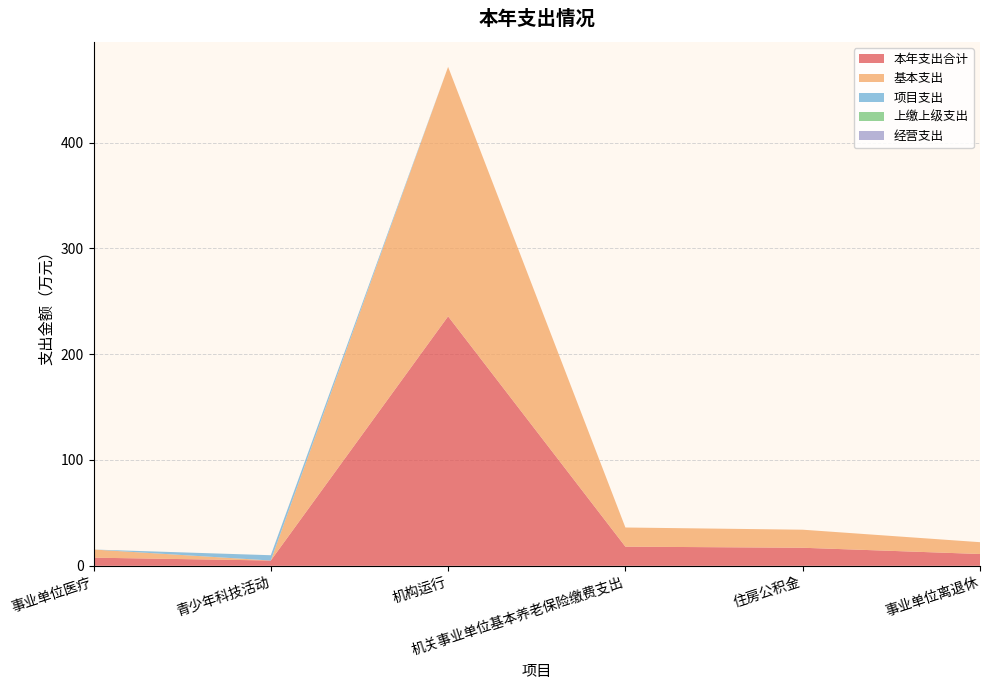

Reading left to right, what are all the values shown in this chart?

本年支出合计: 事业单位医疗=7.7	青少年科技活动=5.0	机构运行=235.8	机关事业单位基本养老保险缴费支出=18.1	住房公积金=17.1	事业单位离退休=11.2
基本支出: 事业单位医疗=7.7	青少年科技活动=0.0	机构运行=235.8	机关事业单位基本养老保险缴费支出=18.1	住房公积金=17.1	事业单位离退休=11.2
项目支出: 事业单位医疗=0.0	青少年科技活动=5.0	机构运行=0.0	机关事业单位基本养老保险缴费支出=0.0	住房公积金=0.0	事业单位离退休=0.0
上缴上级支出: 事业单位医疗=0.0	青少年科技活动=0.0	机构运行=0.0	机关事业单位基本养老保险缴费支出=0.0	住房公积金=0.0	事业单位离退休=0.0
经营支出: 事业单位医疗=0.0	青少年科技活动=0.0	机构运行=0.0	机关事业单位基本养老保险缴费支出=0.0	住房公积金=0.0	事业单位离退休=0.0